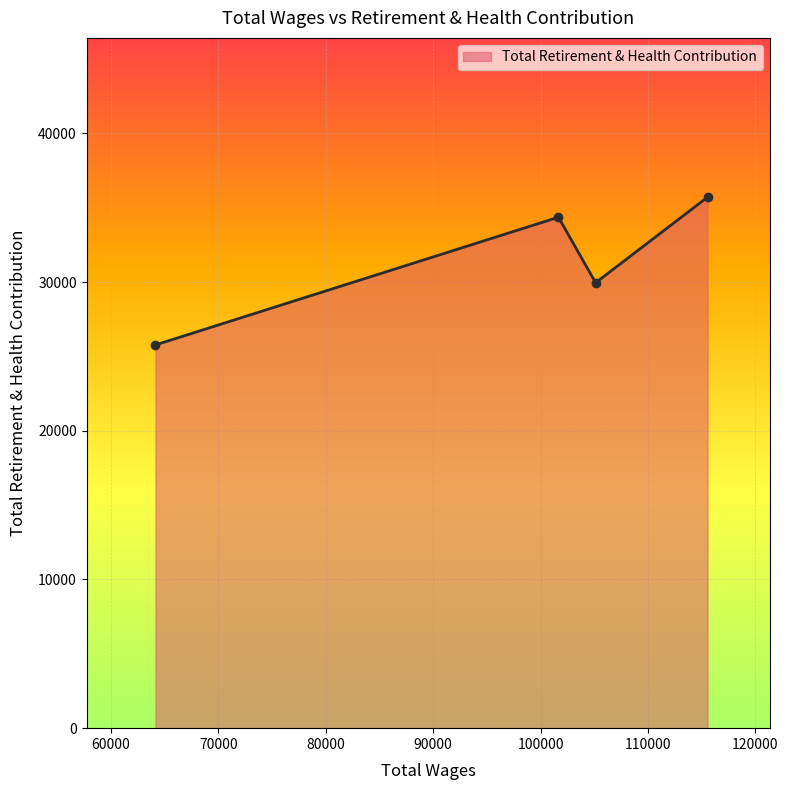

What is the difference between the maximum and minimum values?

9936